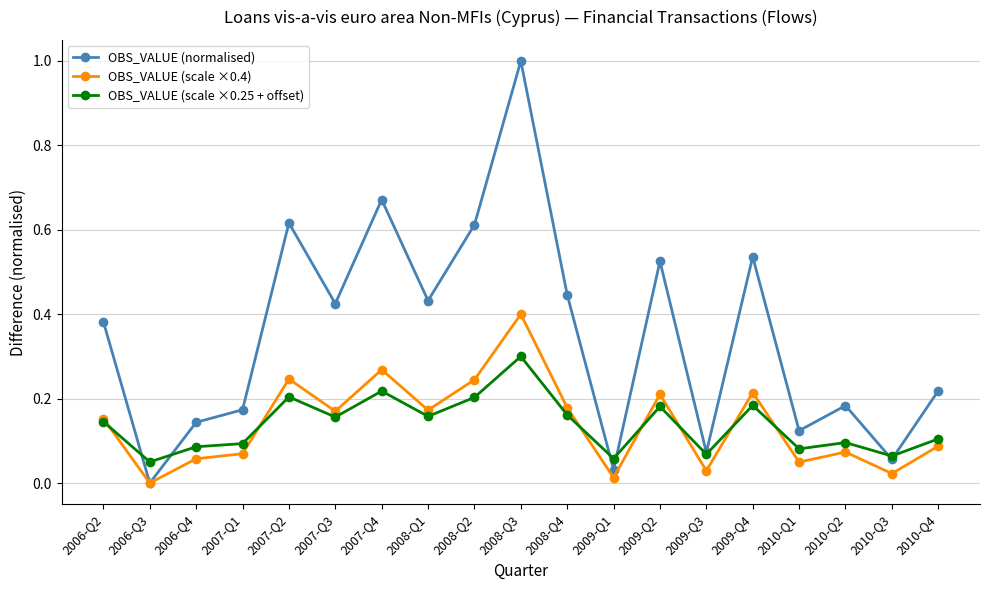

The OBS_VALUE (normalised) series shows 0.0 at 2006-Q3. True or false?

True